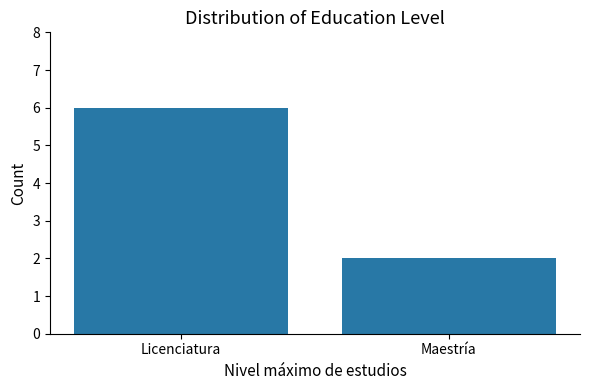

What is the value of the 2nd bar from the left?

2